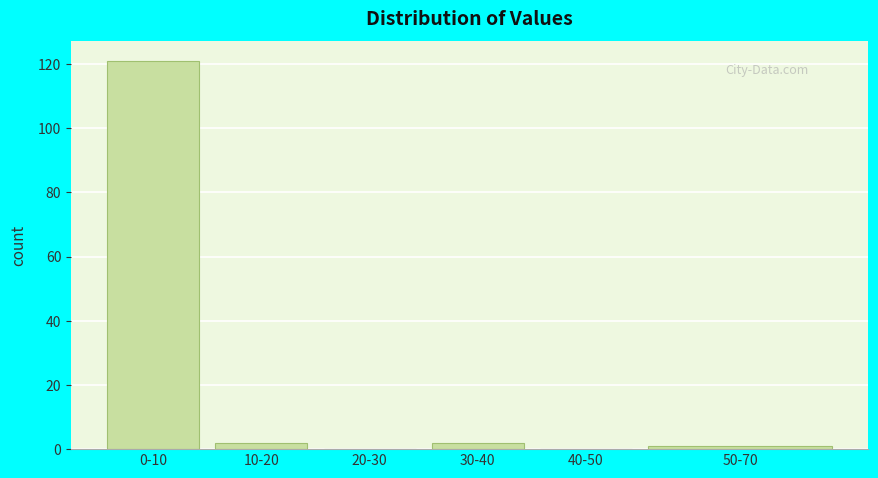

Reading left to right, what are all the values shown in this chart?

0-10=121	10-20=2	20-30=0	30-40=2	40-50=0	50-70=1